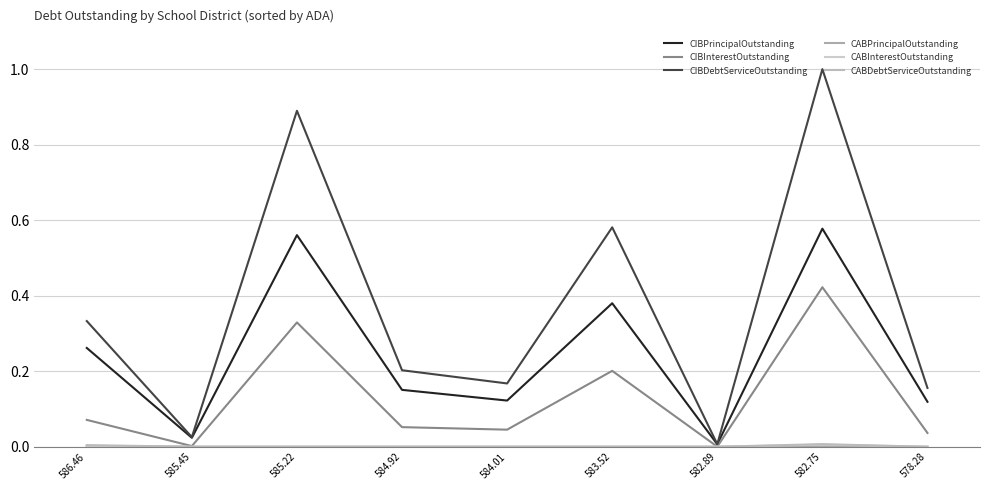

Rank the categories by CIBInterestOutstanding value from highest to lowest.

582.75, 585.22, 583.52, 586.46, 584.92, 584.01, 578.28, 585.45, 582.89